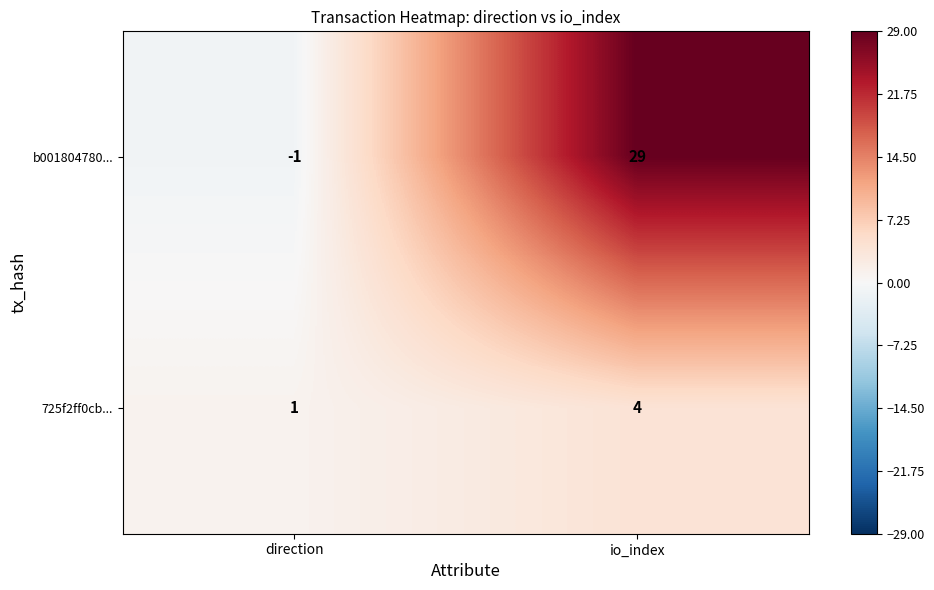

What is the difference between the maximum and minimum values in the 725f2ff0cb... series?

3